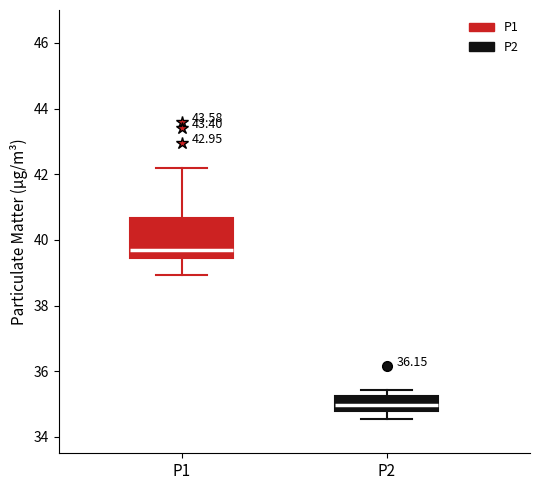

Which box has the lowest median line?

P2